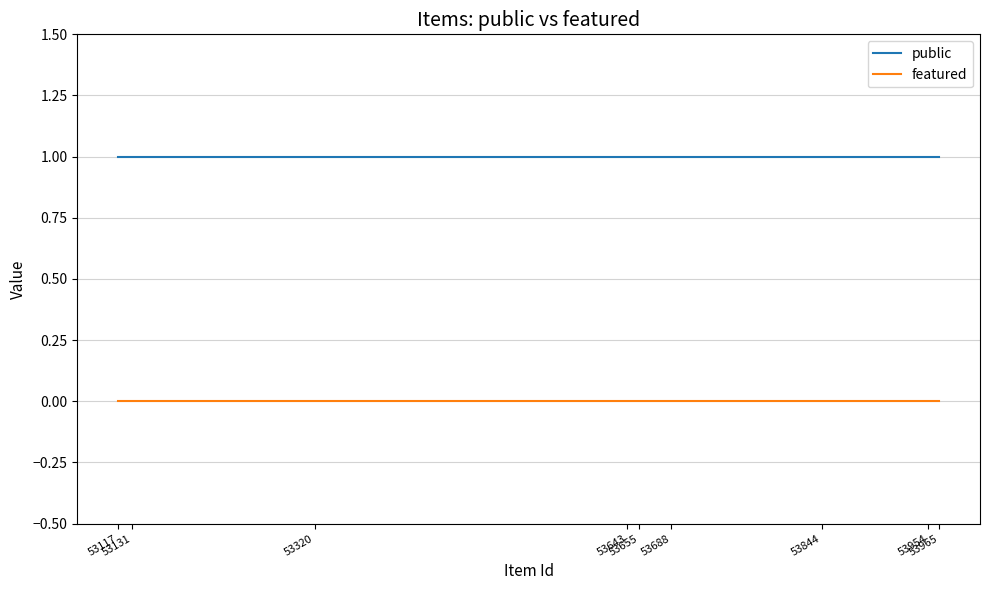

How many lines are shown in the chart?

2